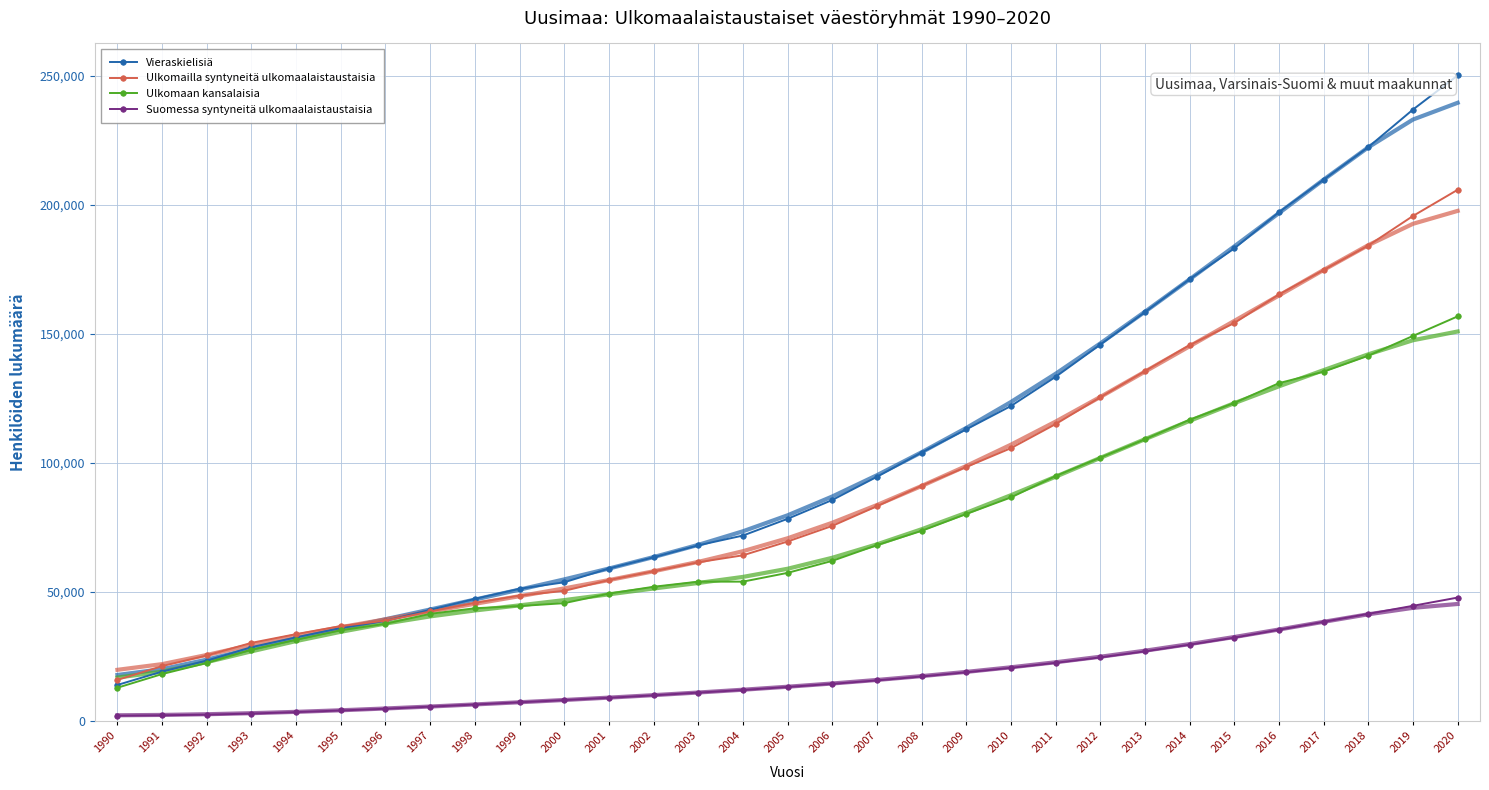

Rank the series by their maximum value, from highest to lowest.

Vieraskielisiä, Ulkomailla syntyneitä ulkomaalaistaustaisia, Ulkomaan kansalaisia, Suomessa syntyneitä ulkomaalaistaustaisia